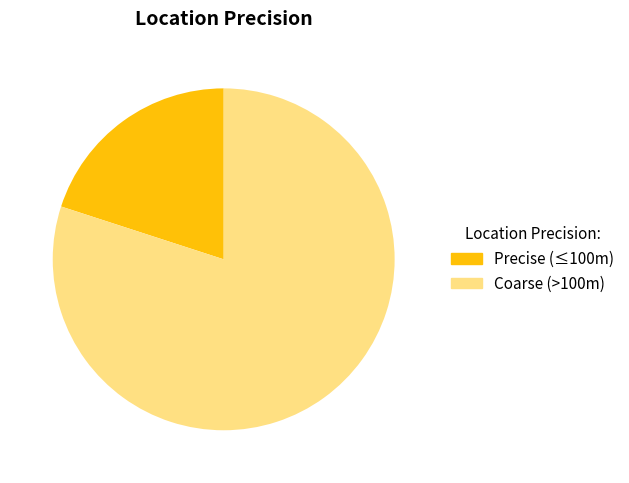

Is there any slice that represents more than half of the pie?

Yes